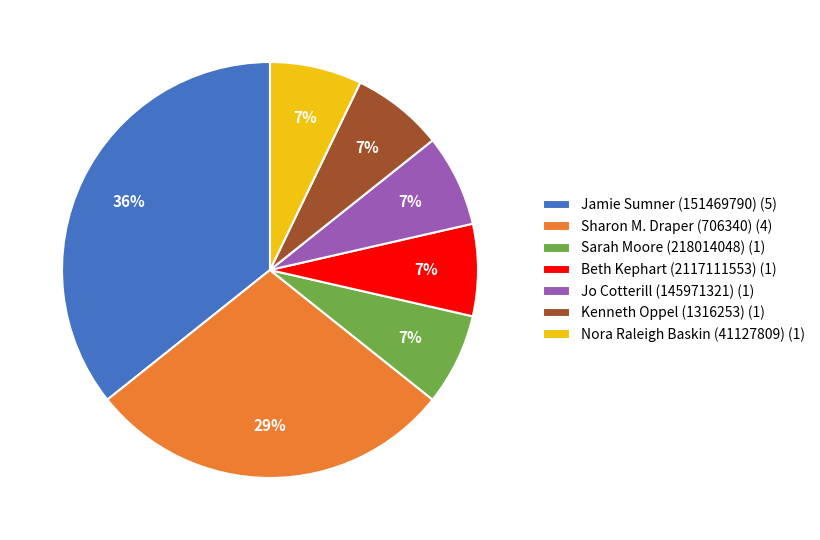

Which has a higher value, Jamie Sumner (151469790) (5) or Jo Cotterill (145971321) (1)?

Jamie Sumner (151469790) (5)